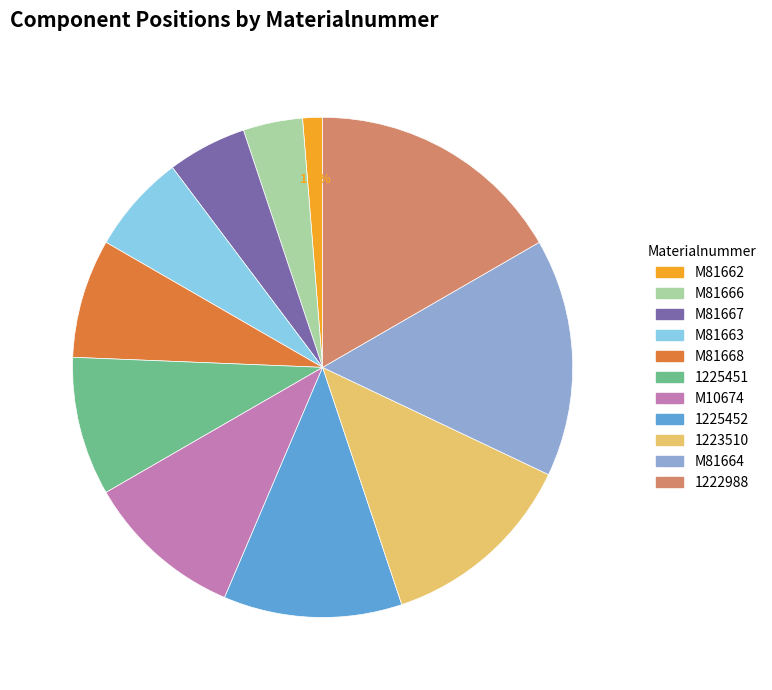

Between M81668 and M81663, which is larger?

M81668